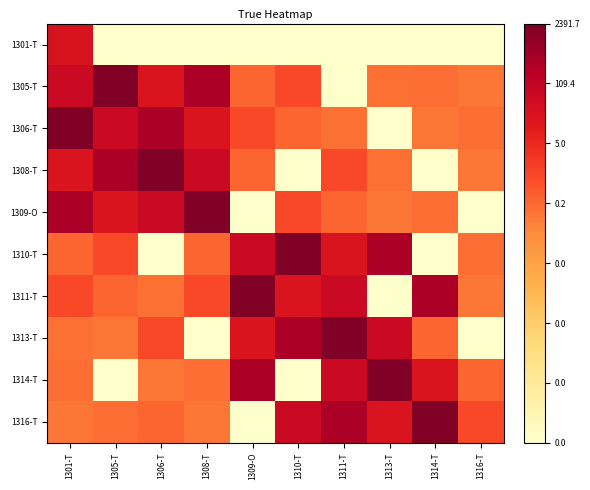

Rank the series by their maximum value, from highest to lowest.

1305-T, 1306-T, 1308-T, 1309-O, 1310-T, 1311-T, 1313-T, 1314-T, 1316-T, 1301-T